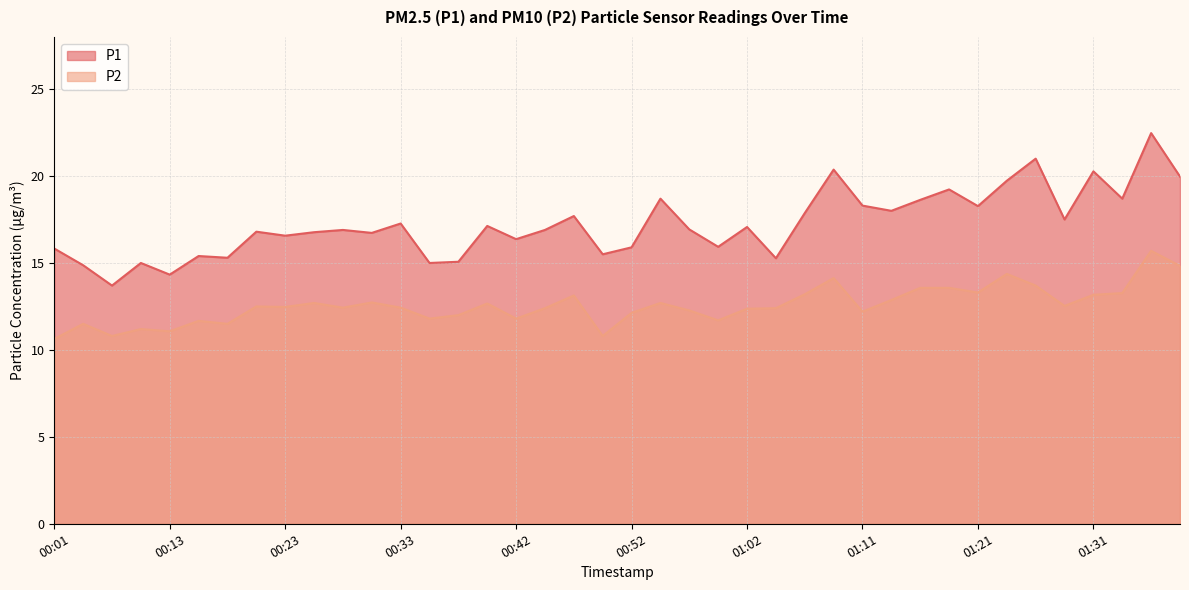

What is the highest value of the P1 series?

22.5